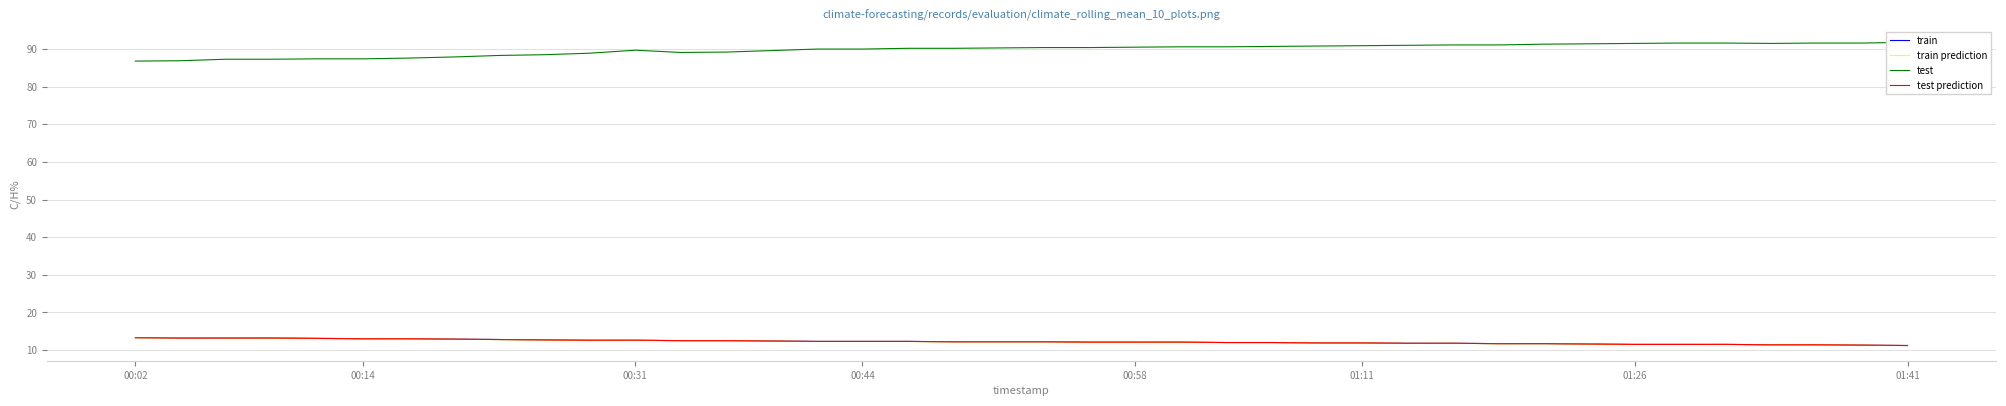

The value of test prediction at 30 is 11.7. True or false?

True